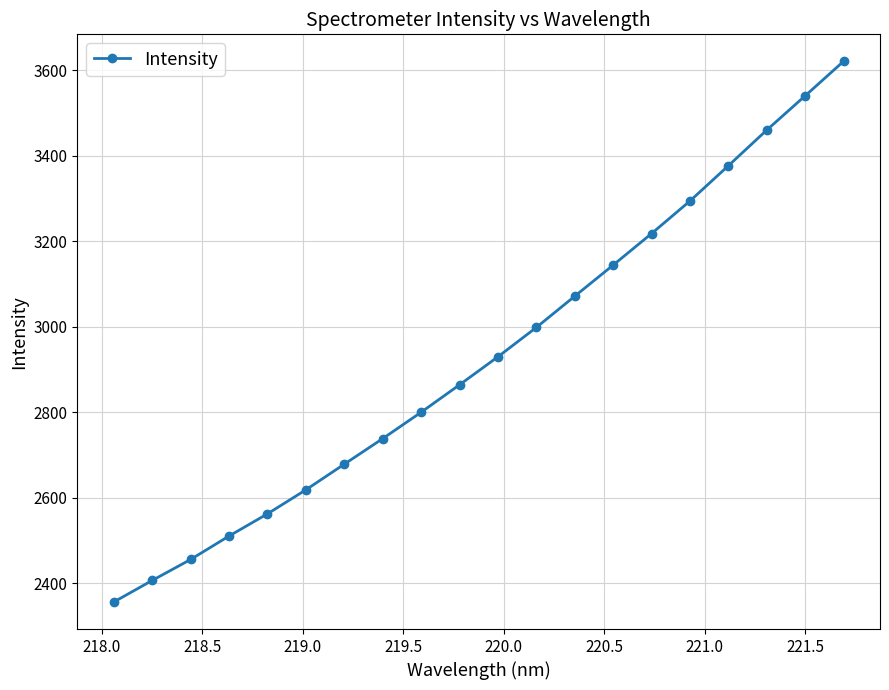

What is the sum of all values?

58635.7